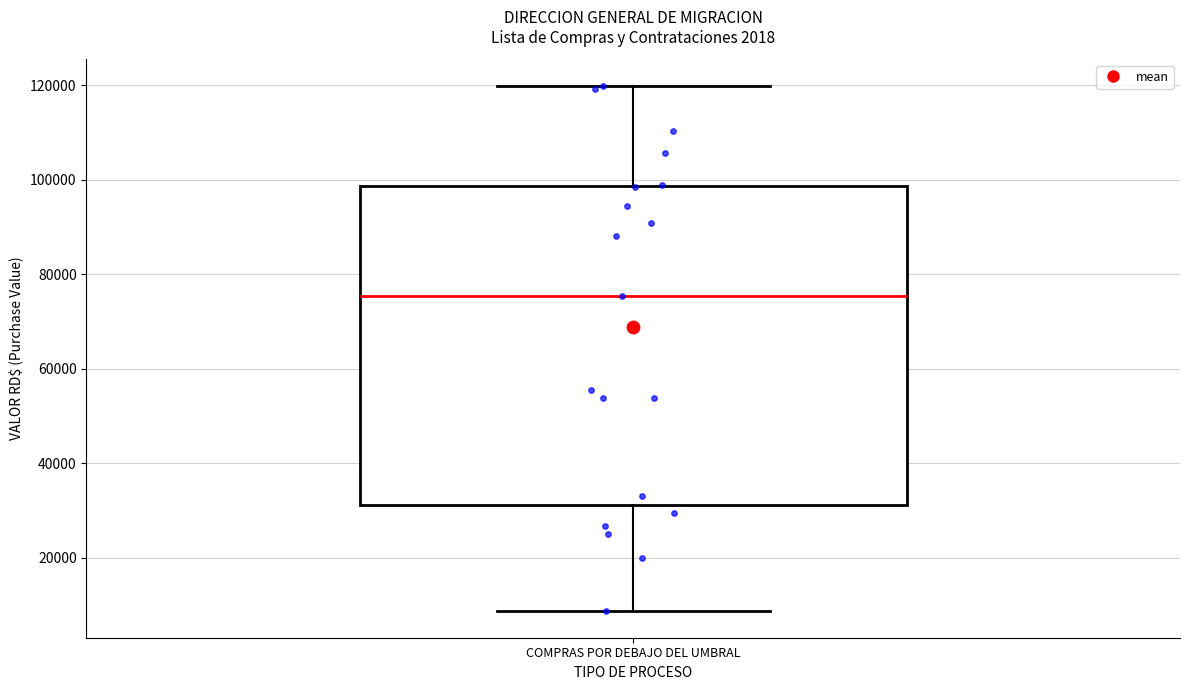

Transcribe this box plot: give where the median line is, the range the box spans, and where the two whiskers end, as read against the y-axis. The values are not printed on the chart, so give them approximately, as read against the axis.

median 76000, box 32000 to 98000, whiskers 8000 to 120000